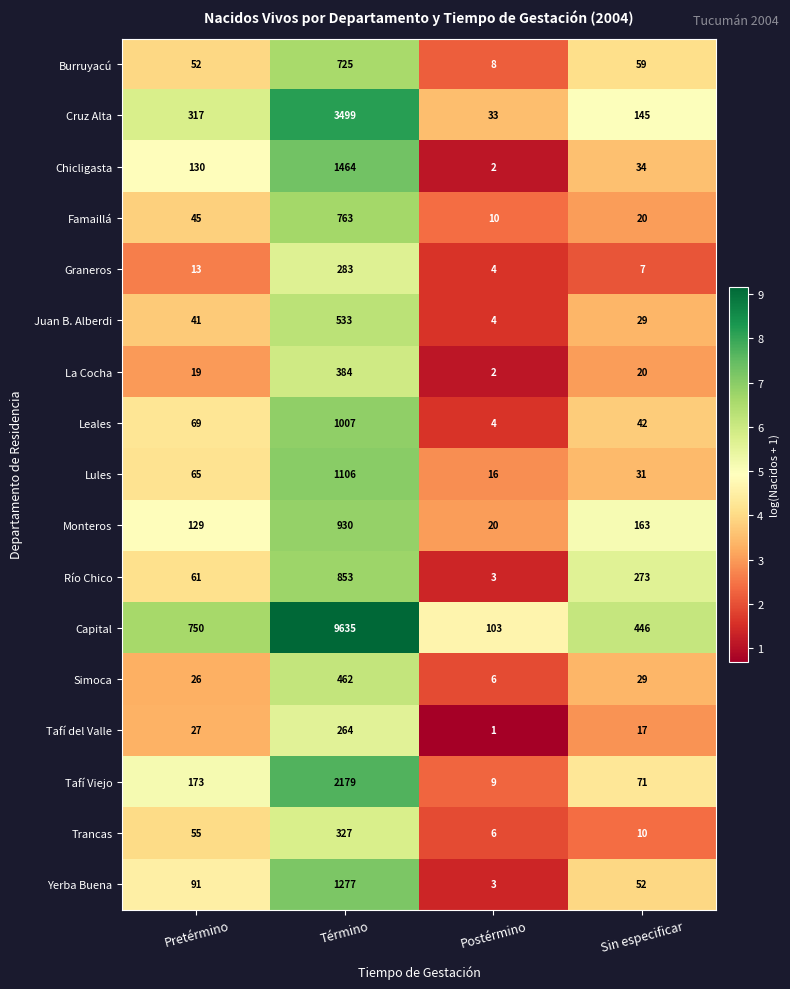

Rank the series at Pretérmino from lowest to highest value.

Graneros, La Cocha, Simoca, Tafí del Valle, Juan B. Alberdi, Famaillá, Burruyacú, Trancas, Río Chico, Lules, Leales, Yerba Buena, Monteros, Chicligasta, Tafí Viejo, Cruz Alta, Capital